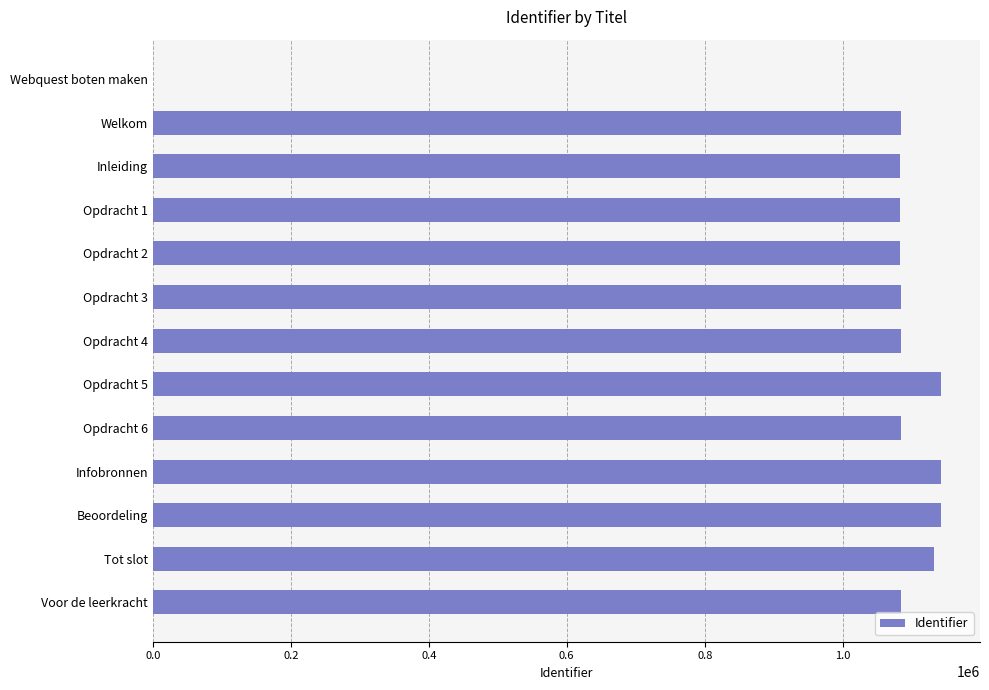

The value at Infobronnen is 1141936. True or false?

True